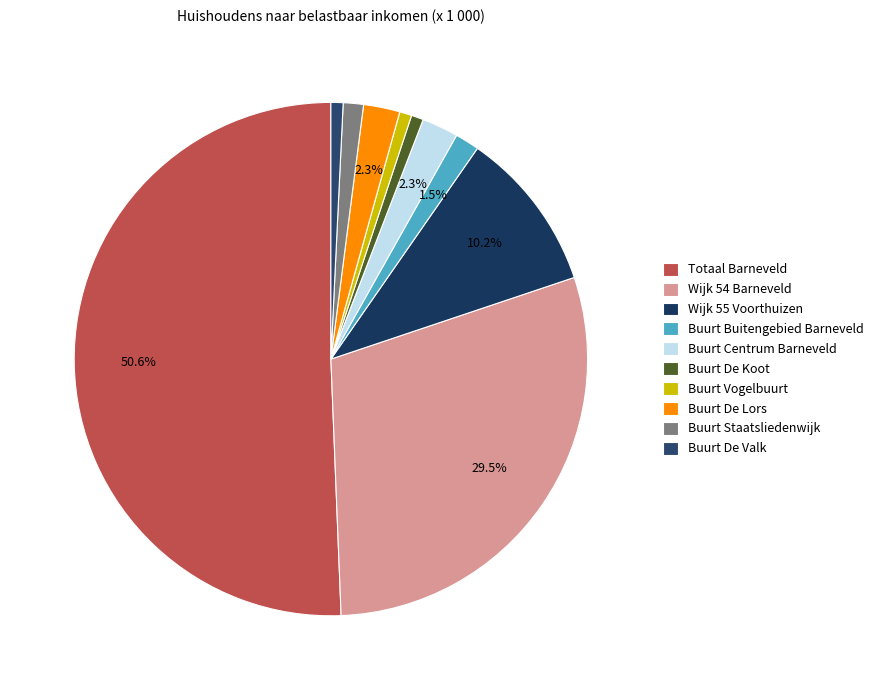

How many slices are in this pie chart?

10